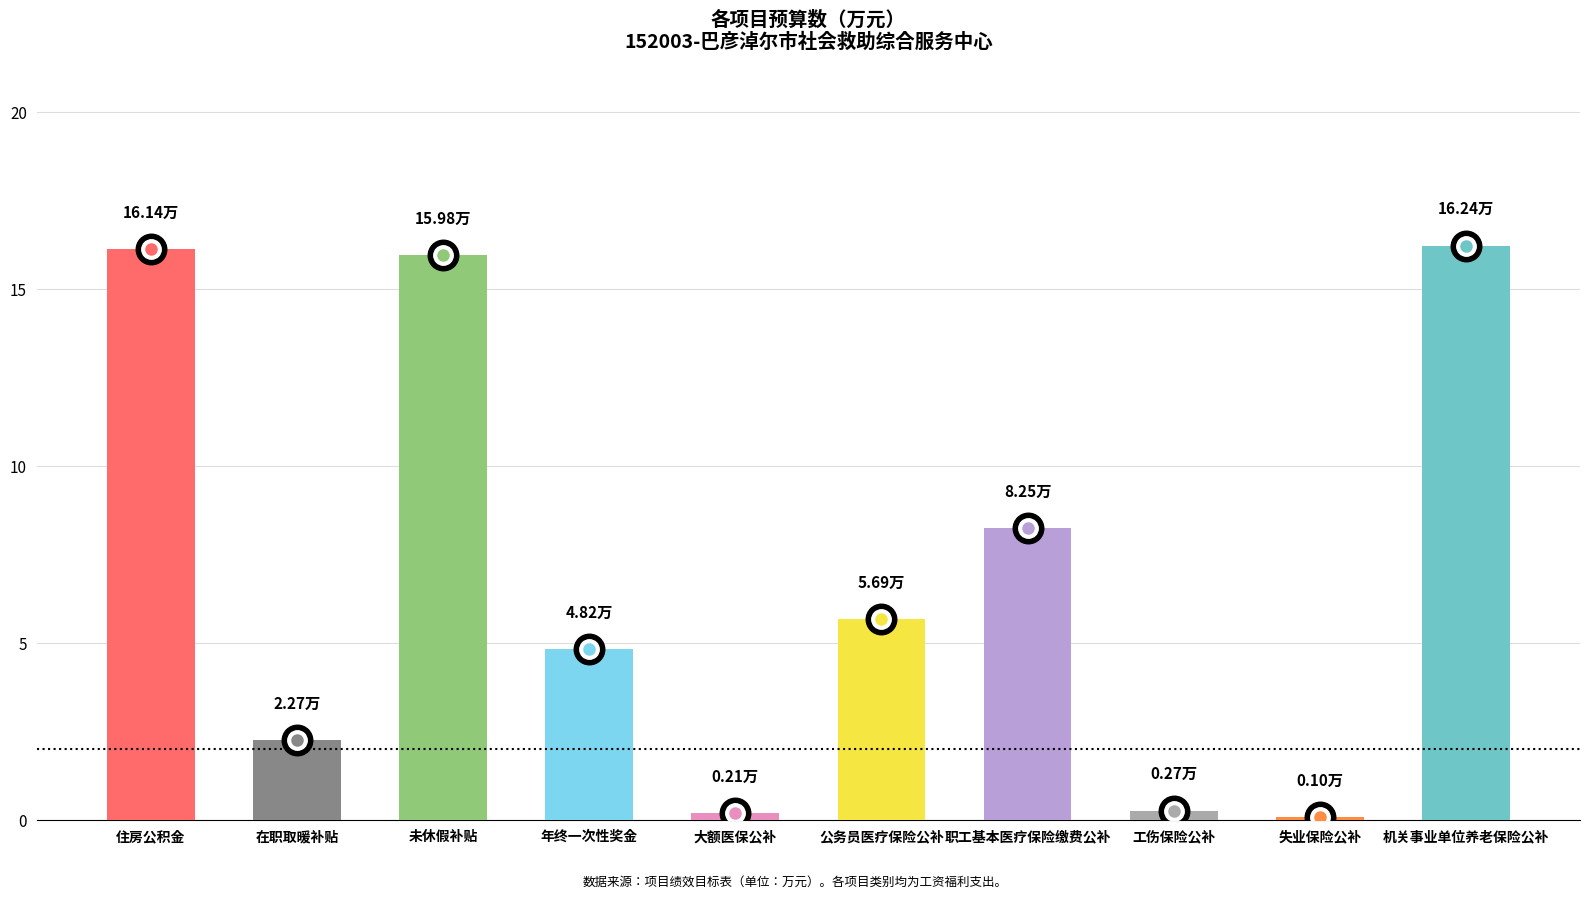

What is the change in value from 年终一次性奖金 to 公务员医疗保险公补?

+0.9